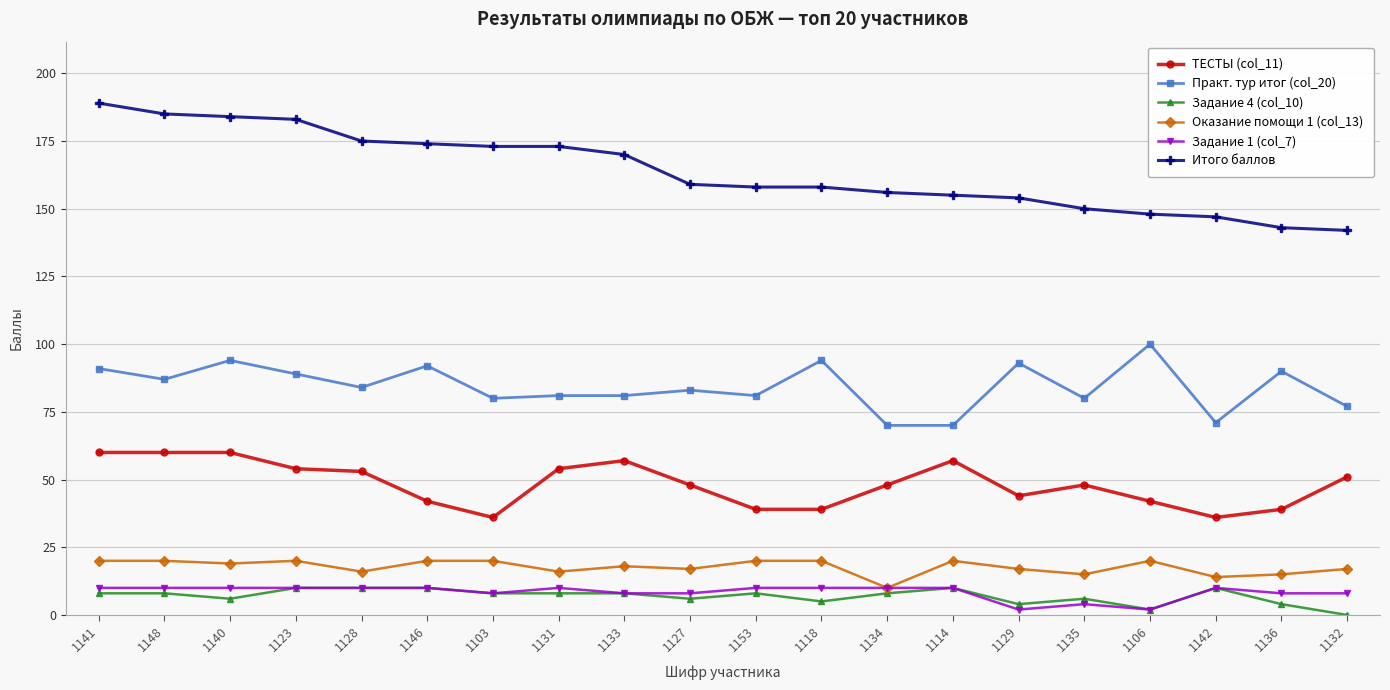

What position from the right is 1103?

14